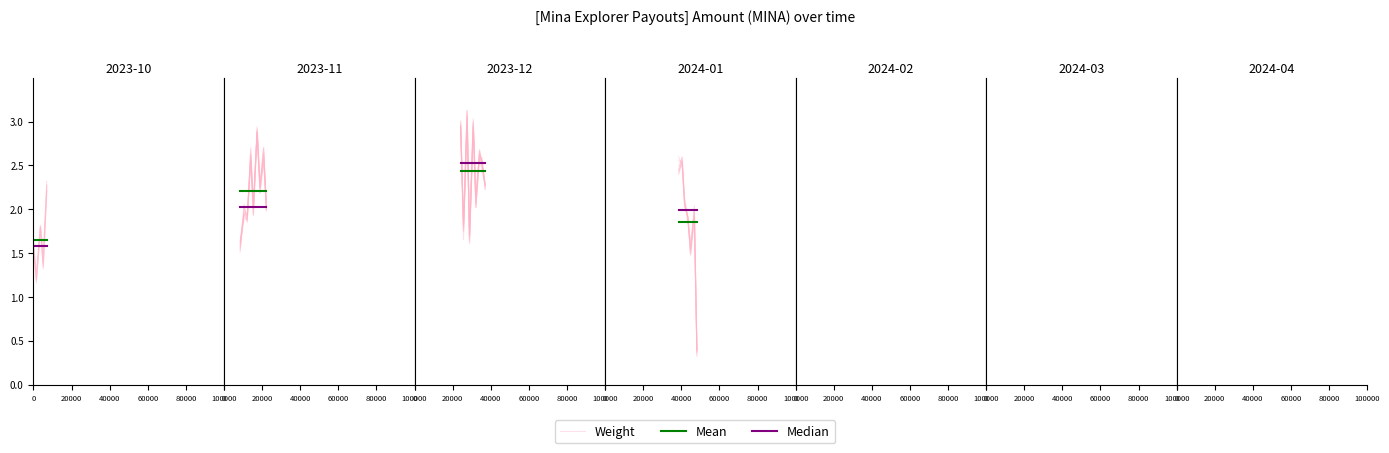

What is the label of the 6th point from the left?

100000